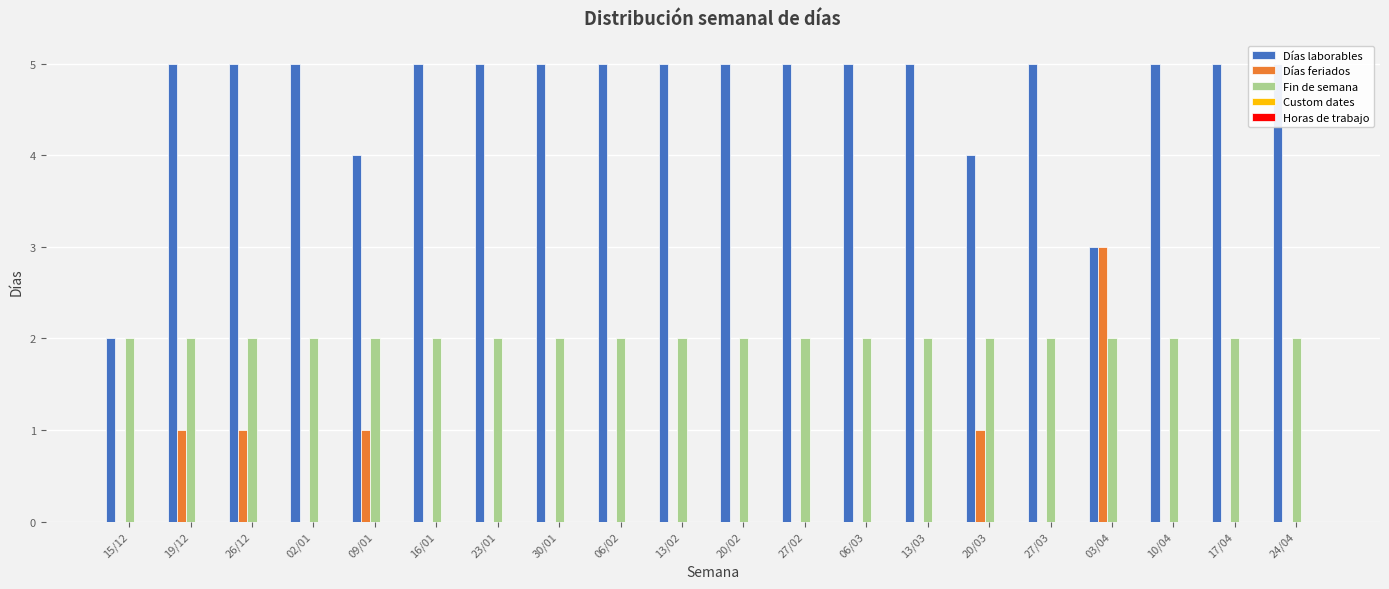

What are all the series names shown in the legend?

Días laborables, Días feriados, Fin de semana, Custom dates, Horas de trabajo